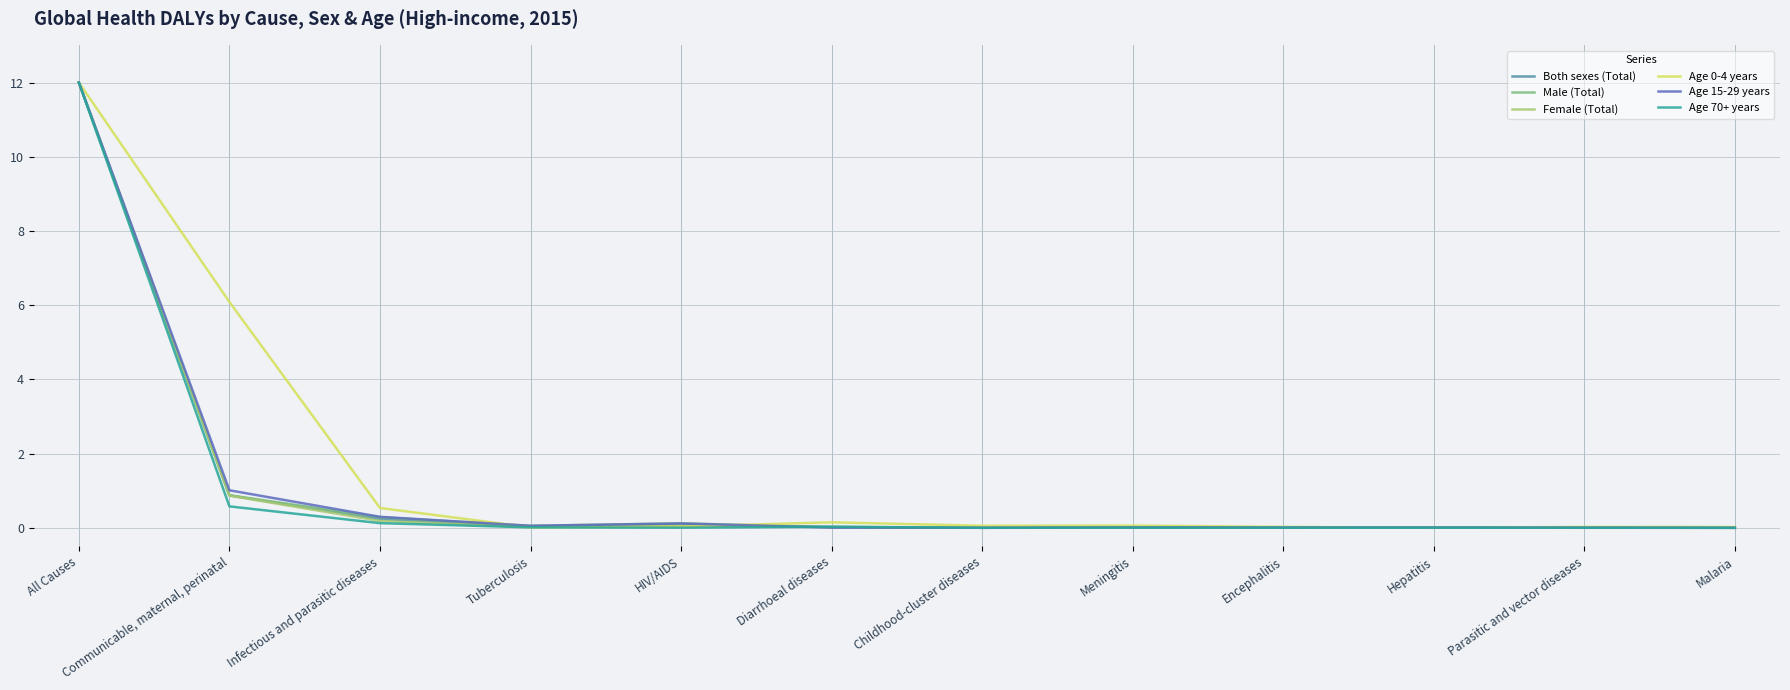

At which category is the sum across all series the highest?

All Causes